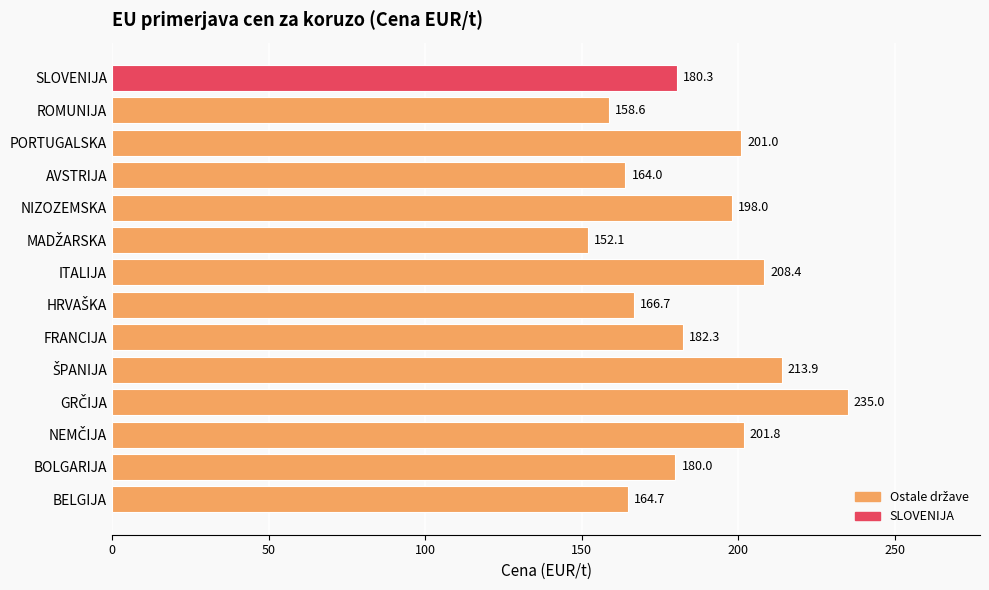

Is it true that the value at ITALIJA is 365.1?

False